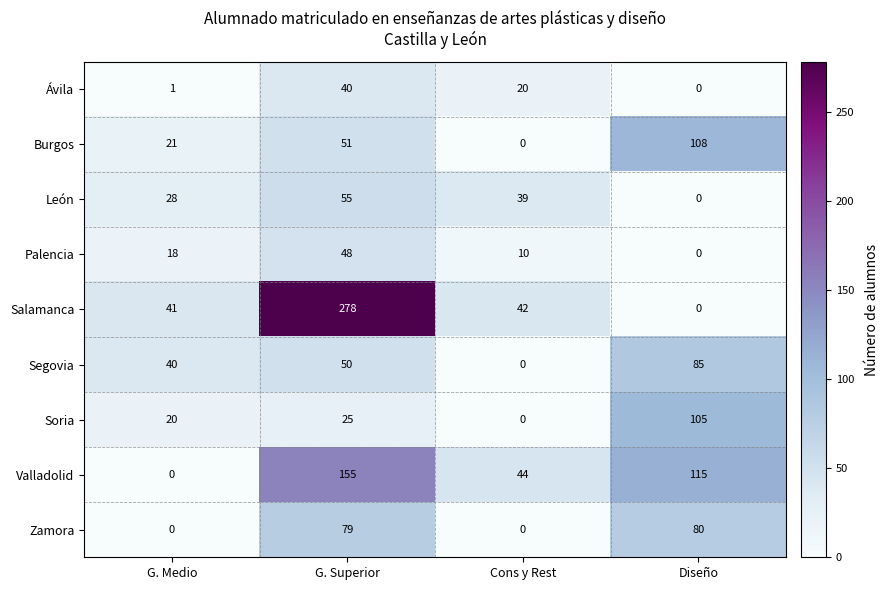

True or false: Zamora has a value of 80 at Diseño.

True